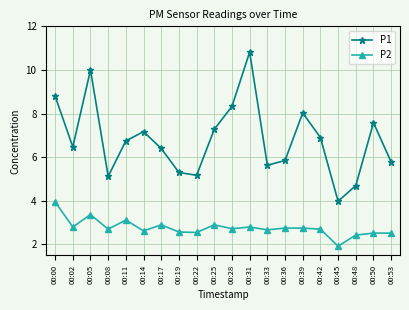

What is the spread (max minus min) of values at 00:28?

5.6